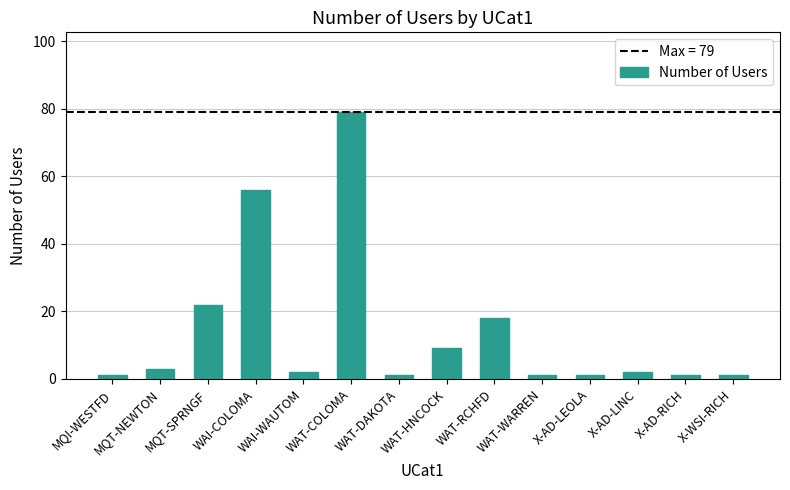

How many data points does each series have?

14